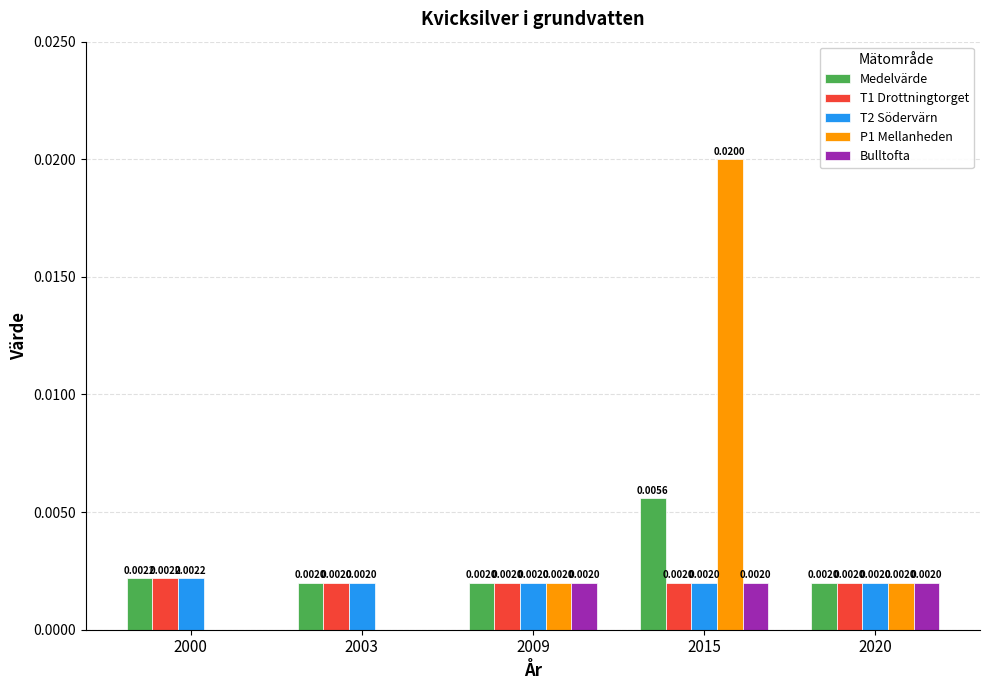

Between 2003 and 2015, which series saw the biggest shift?

P1 Mellanheden